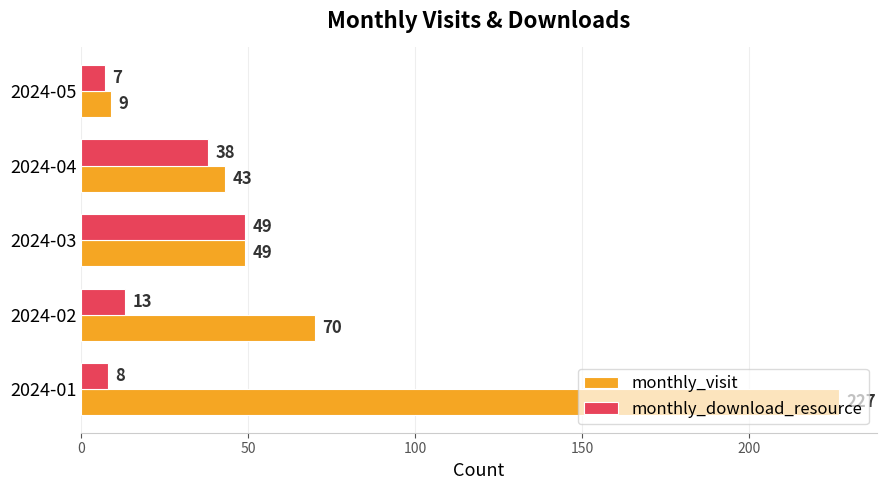

What is the difference between the maximum and minimum values in the monthly_download_resource series?

42